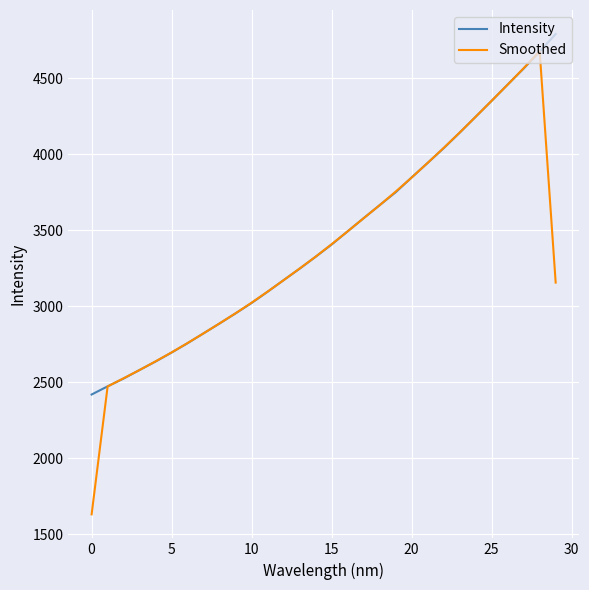

What are all the series names shown in the legend?

Intensity, Smoothed